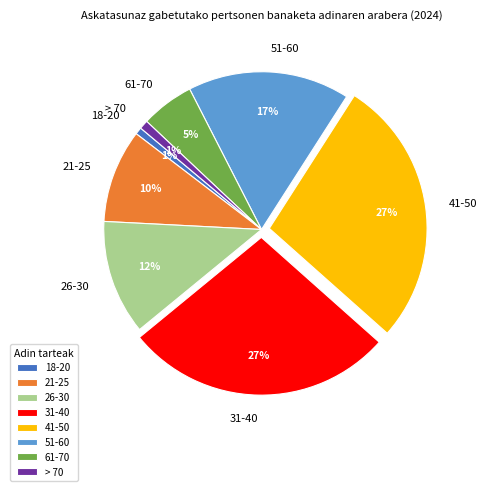

What is the ratio of the value at 21-25 to the value at 51-60?

0.6